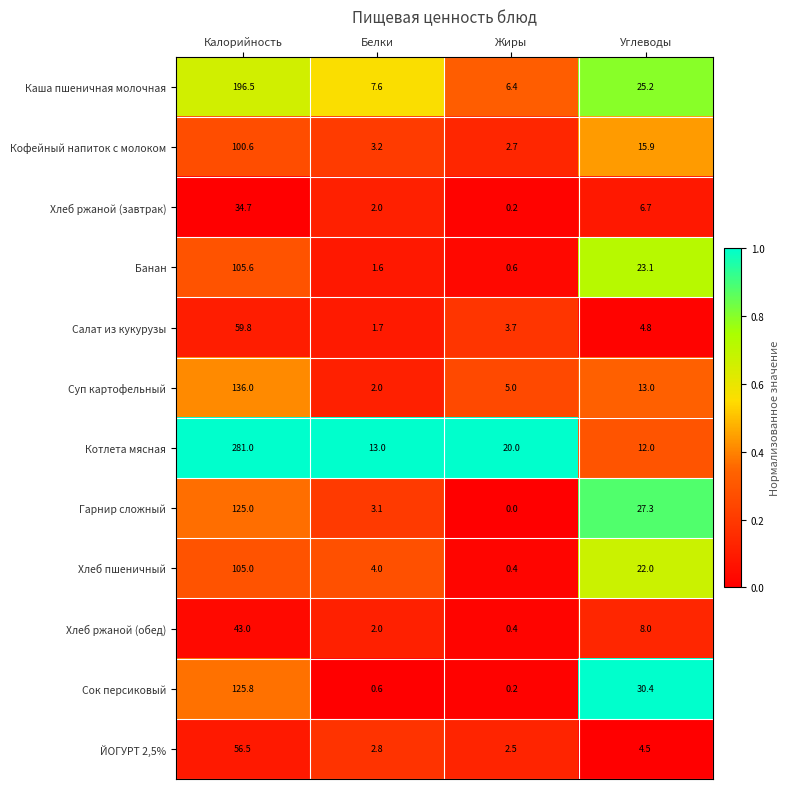

The Каша пшеничная молочная series shows 9.6 at Жиры. True or false?

False